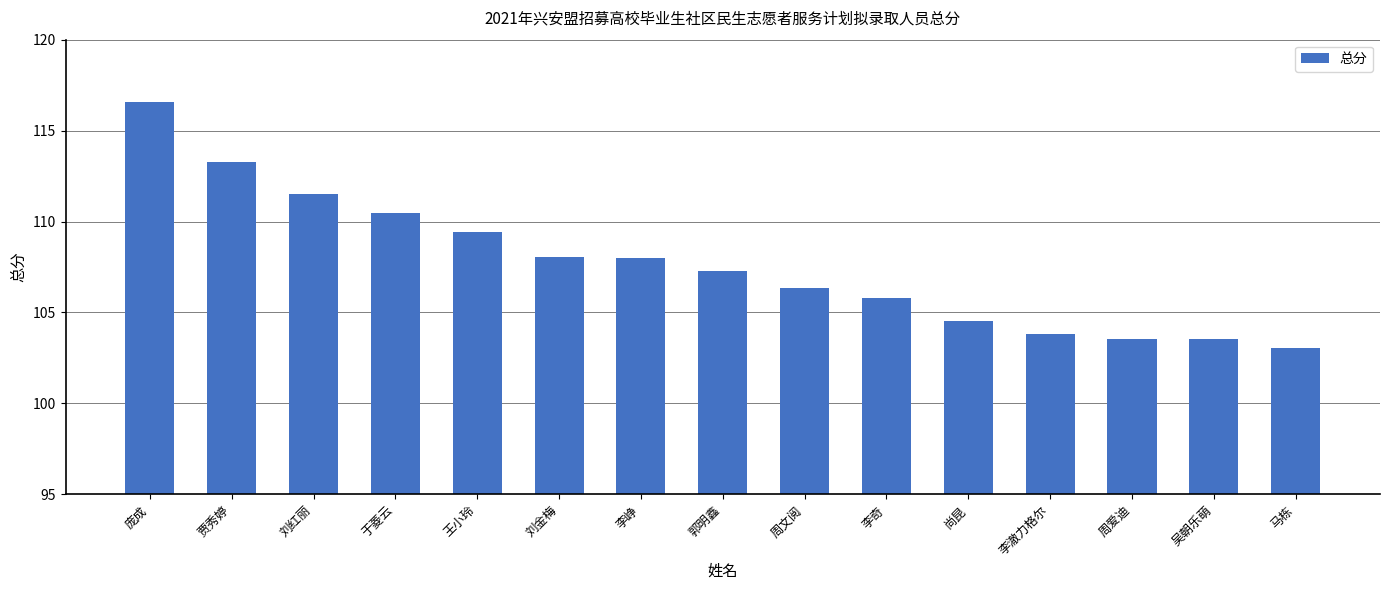

What is the ratio of the value at 李澈力格尔 to the value at 贾秀婷?

0.9